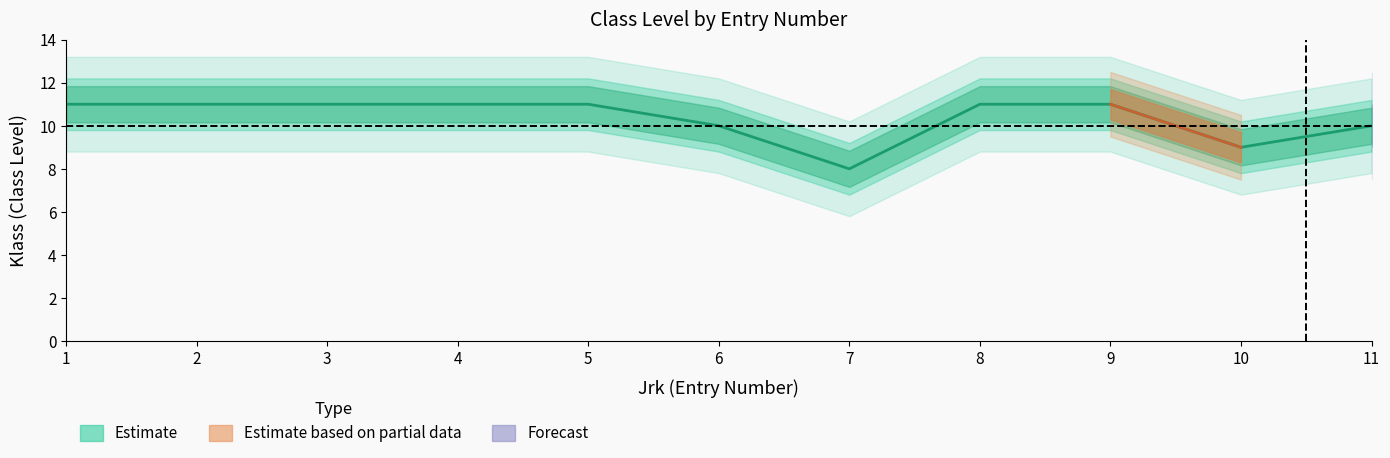

True or false: the data has more than 0 interior local peaks.

False